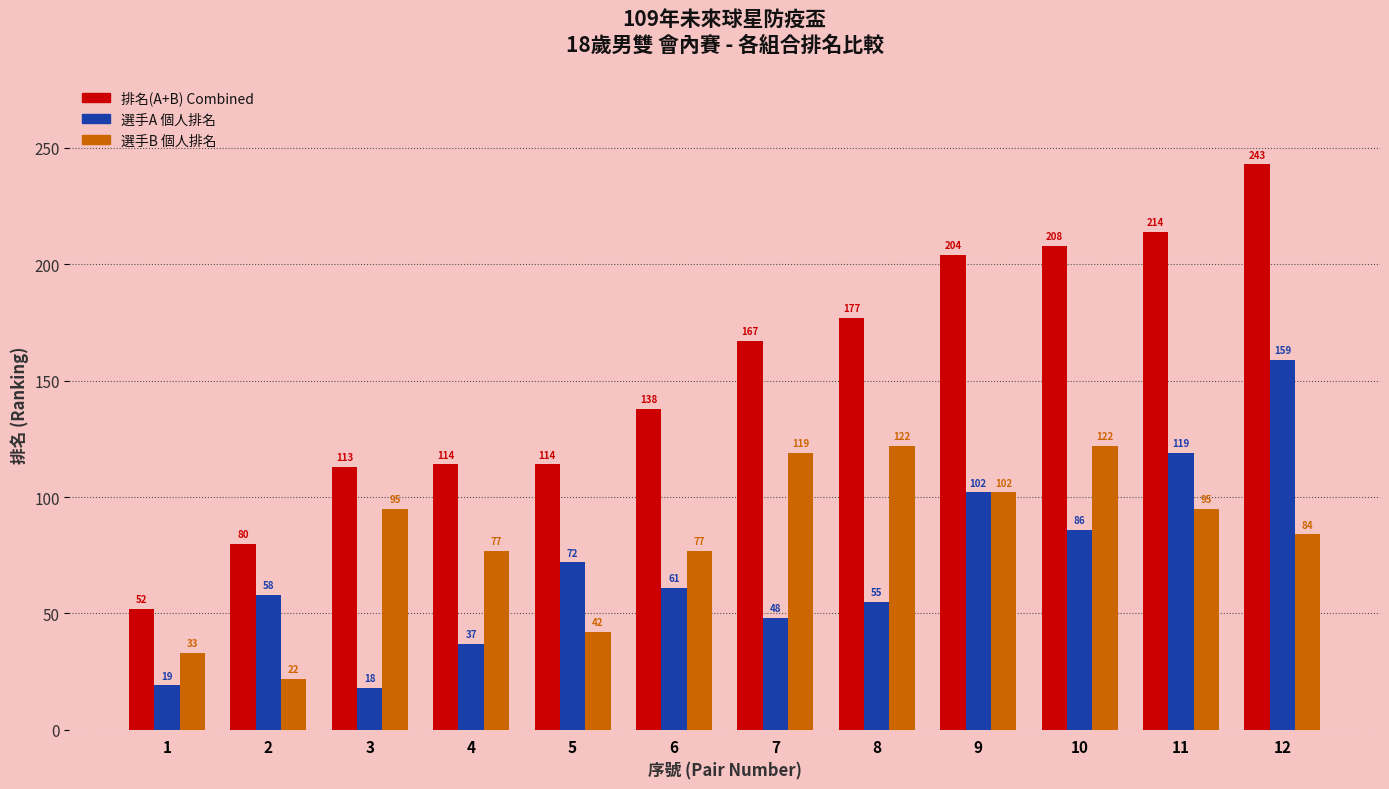

What is the difference between the highest and lowest values at 11?

119